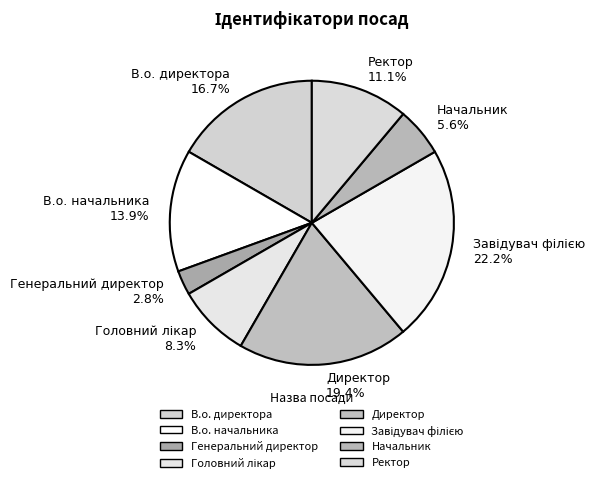

Between Генеральний директор 2.8% and Ректор 11.1%, which is larger?

Ректор 11.1%